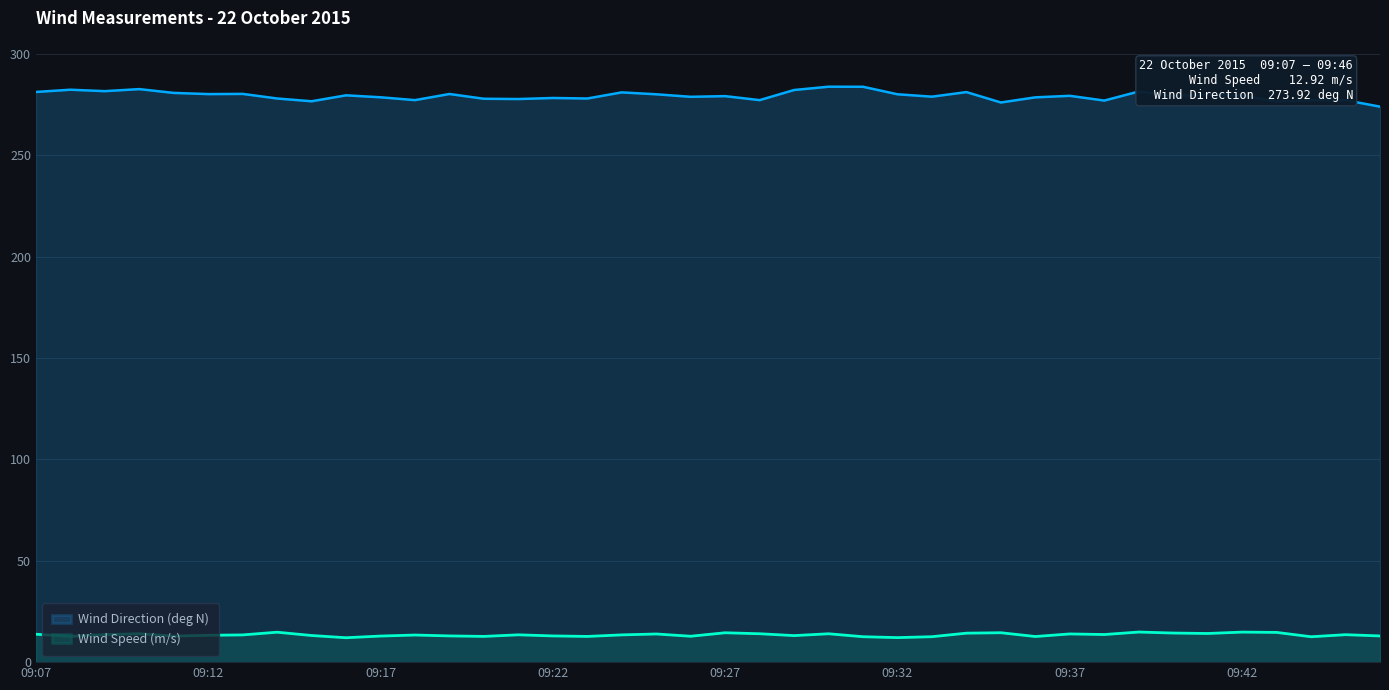

What is the sum of the Wind Speed (m/s) values at 09:16 and 09:07?

25.8